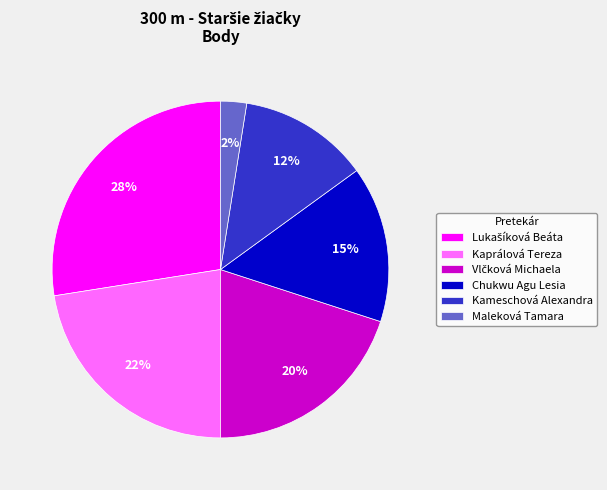

Is there any slice that represents more than half of the pie?

No